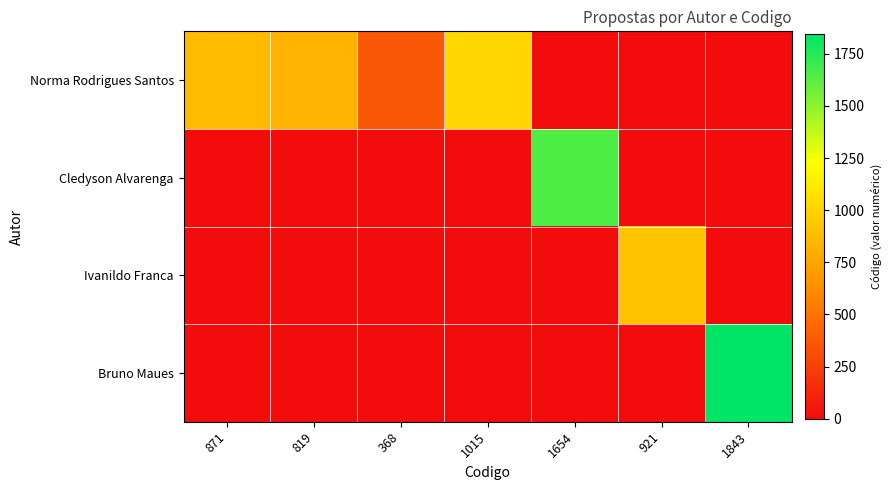

Which has a higher value, 871 or 1654?

871